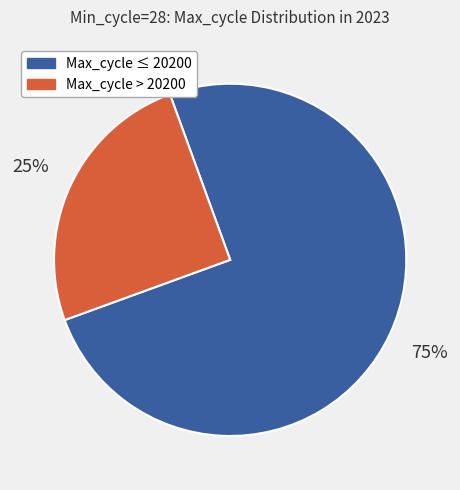

Is there any slice that represents more than half of the pie?

Yes